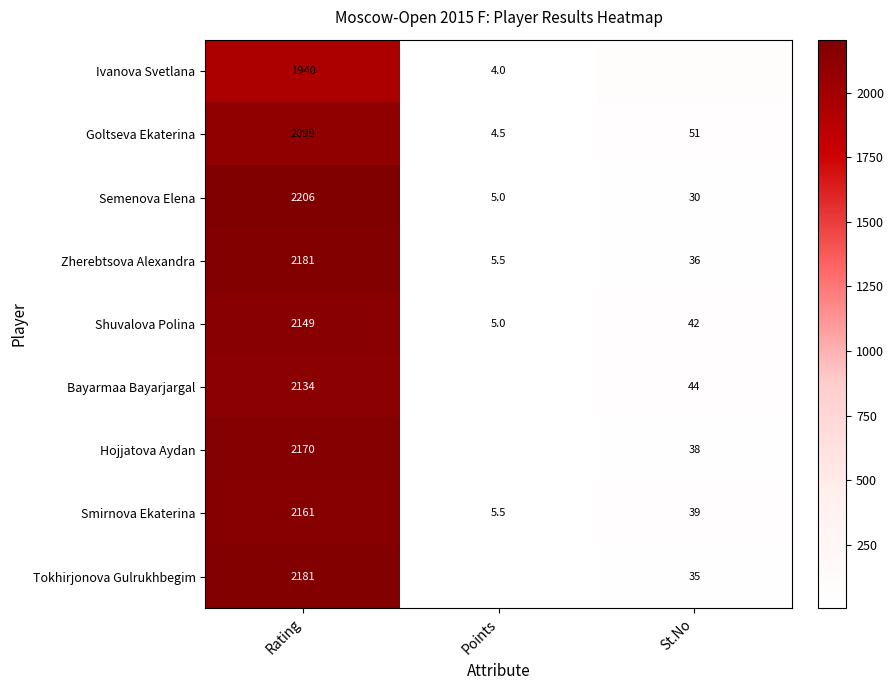

Reading left to right, extract all data points from this chart.

Ivanova Svetlana: Rating=1940.0	Points=4.0	St.No=82.0
Goltseva Ekaterina: Rating=2099.0	Points=4.5	St.No=51.0
Semenova Elena: Rating=2206.0	Points=5.0	St.No=30.0
Zherebtsova Alexandra: Rating=2181.0	Points=5.5	St.No=36.0
Shuvalova Polina: Rating=2149.0	Points=5.0	St.No=42.0
Bayarmaa Bayarjargal: Rating=2134.0	Points=6.5	St.No=44.0
Hojjatova Aydan: Rating=2170.0	Points=6.0	St.No=38.0
Smirnova Ekaterina: Rating=2161.0	Points=5.5	St.No=39.0
Tokhirjonova Gulrukhbegim: Rating=2181.0	Points=7.0	St.No=35.0